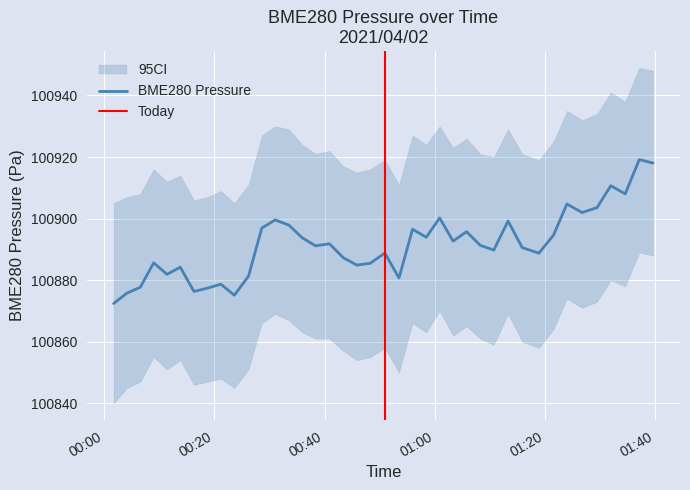

What is the greatest value displayed?

100949.0